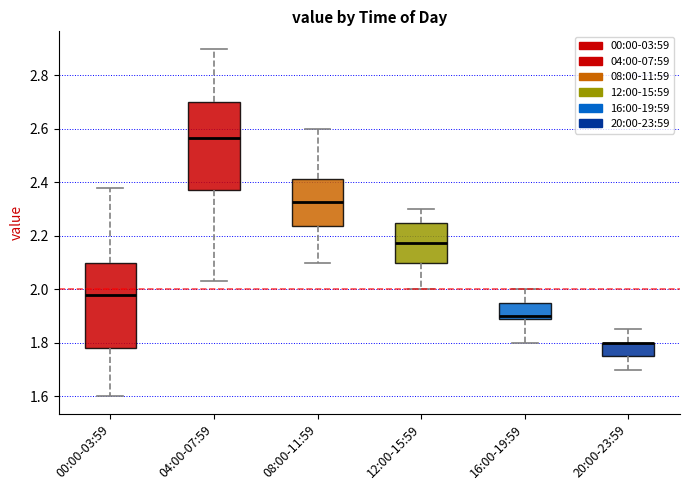

Where does the median line of the box for 16:00-19:59 sit on the y-axis? The values are not printed on the chart, so give them approximately, as read against the axis.

1.90